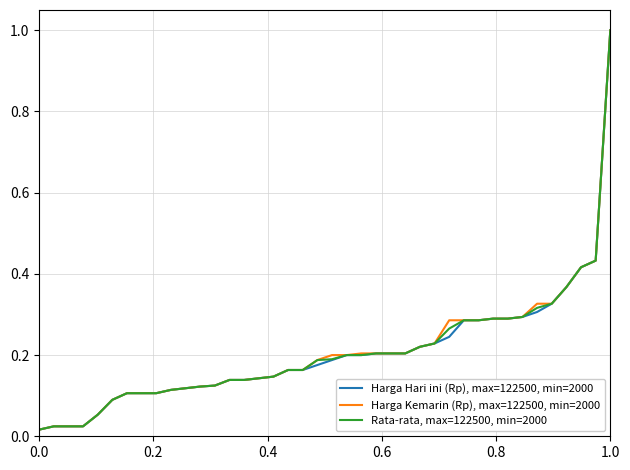

How many lines are shown in the chart?

3